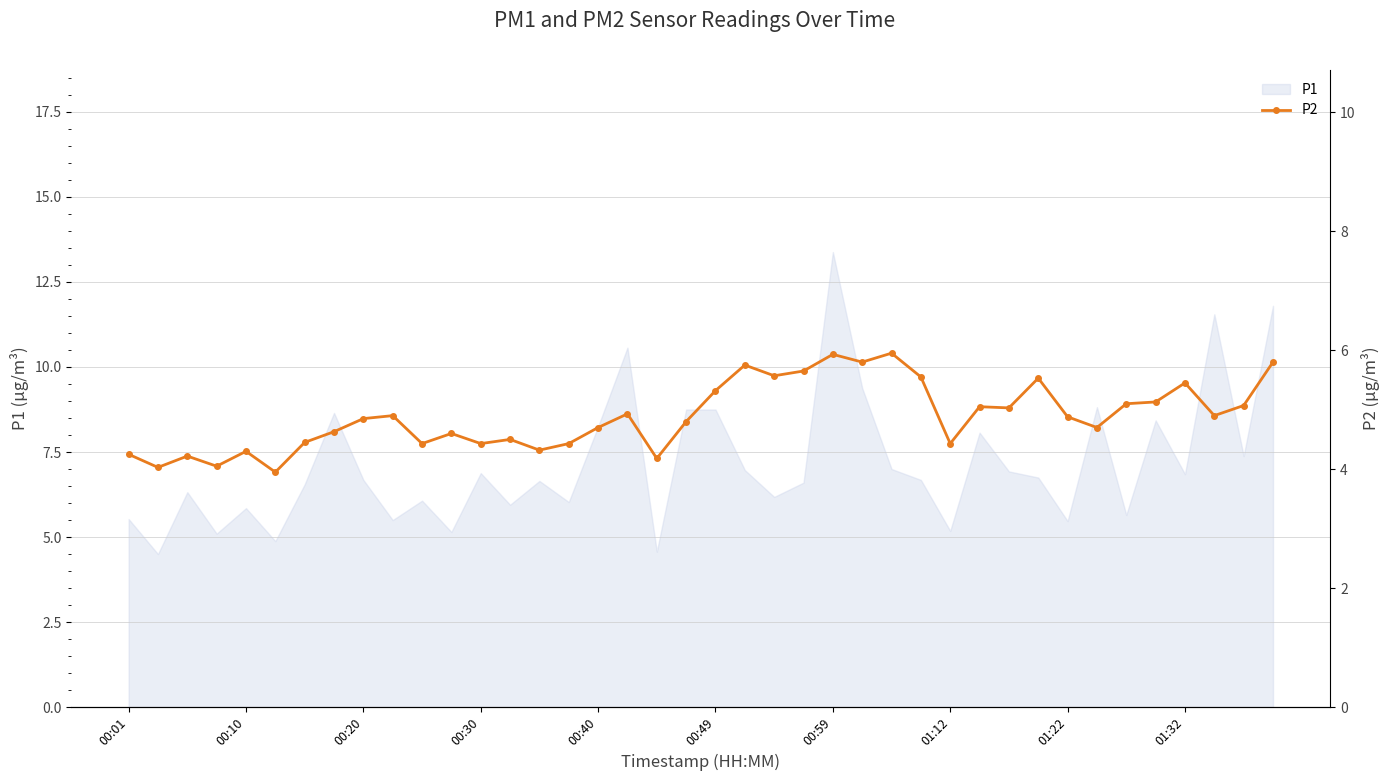

What is the minimum value for P1?

4.5